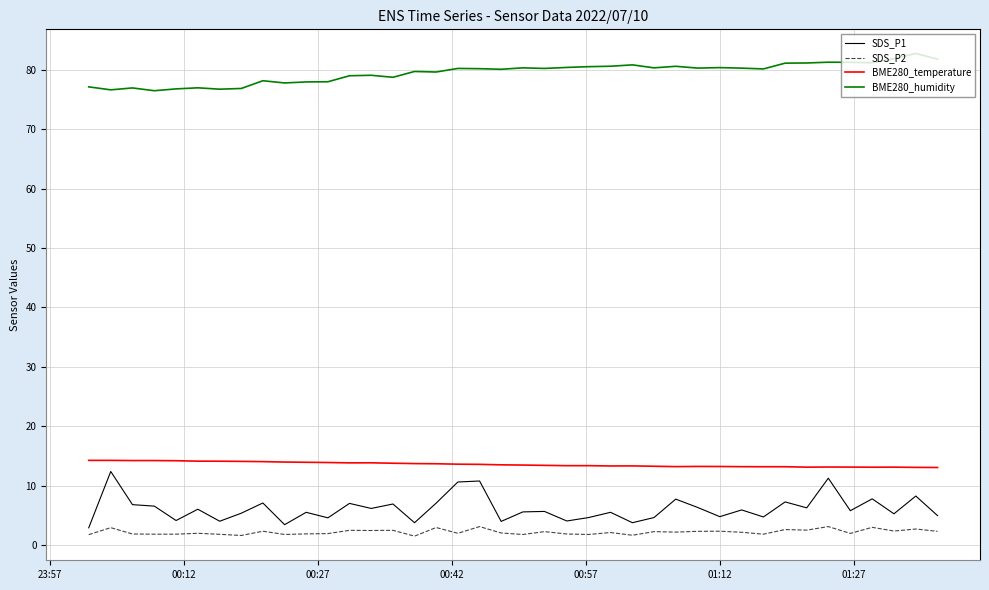

In SDS_P1, how many points are lower than both neighbors (excluding endpoints)?

14